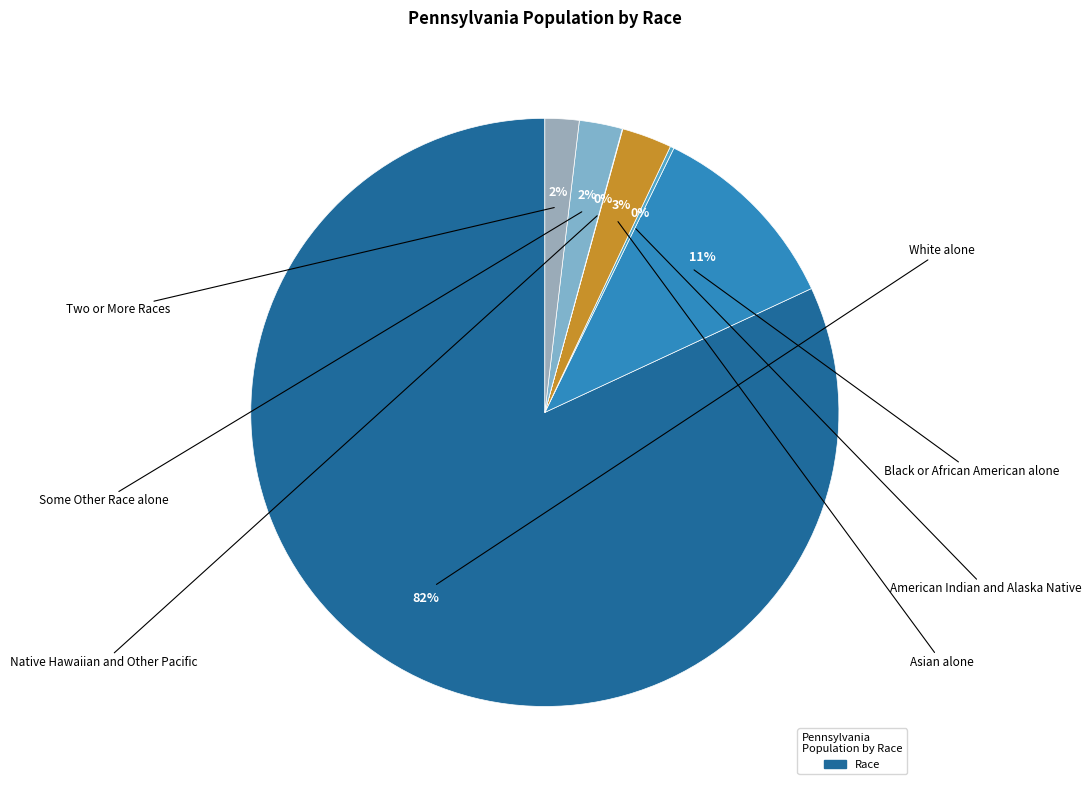

To the nearest percent, what is the average slice percentage?

14%